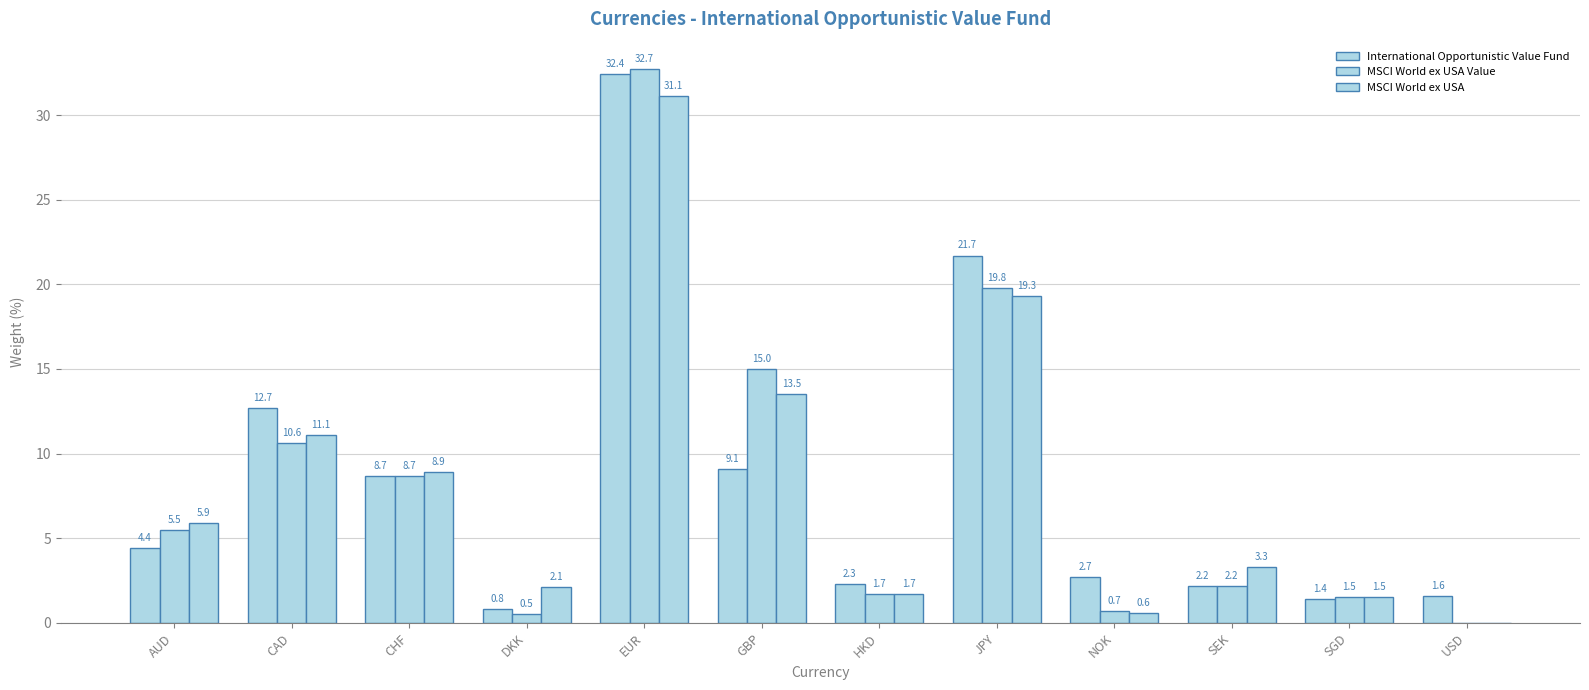

Reading left to right, list all the values displayed in this chart.

International Opportunistic Value Fund: AUD=4.4	CAD=12.7	CHF=8.7	DKK=0.8	EUR=32.4	GBP=9.1	HKD=2.3	JPY=21.7	NOK=2.7	SEK=2.2	SGD=1.4	USD=1.6
MSCI World ex USA Value: AUD=5.5	CAD=10.6	CHF=8.7	DKK=0.5	EUR=32.7	GBP=15.0	HKD=1.7	JPY=19.8	NOK=0.7	SEK=2.2	SGD=1.5	USD=0.0
MSCI World ex USA: AUD=5.9	CAD=11.1	CHF=8.9	DKK=2.1	EUR=31.1	GBP=13.5	HKD=1.7	JPY=19.3	NOK=0.6	SEK=3.3	SGD=1.5	USD=0.0